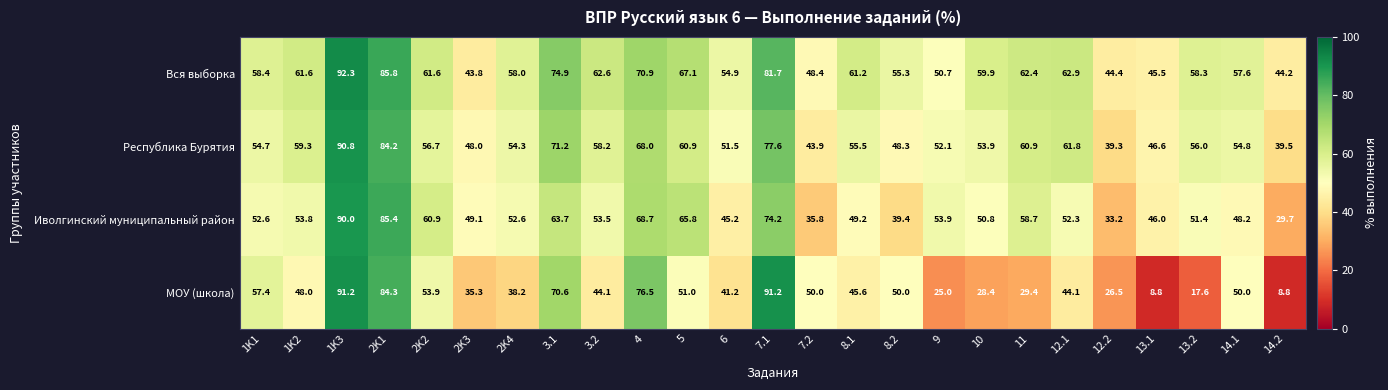

Where does the Вся выборка series first go above 59?

1K2